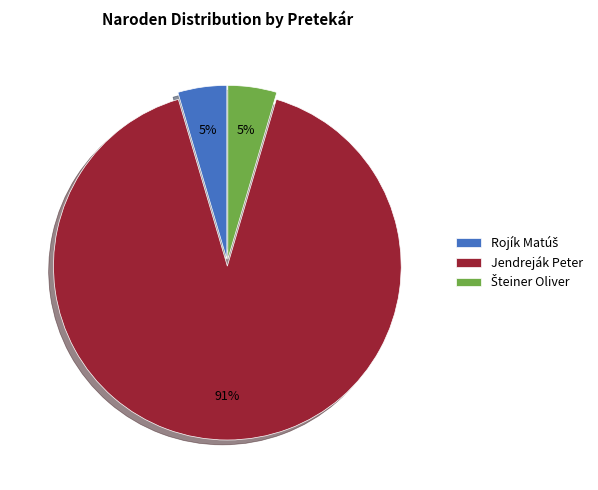

What is the largest slice in the pie chart?

Jendreják Peter